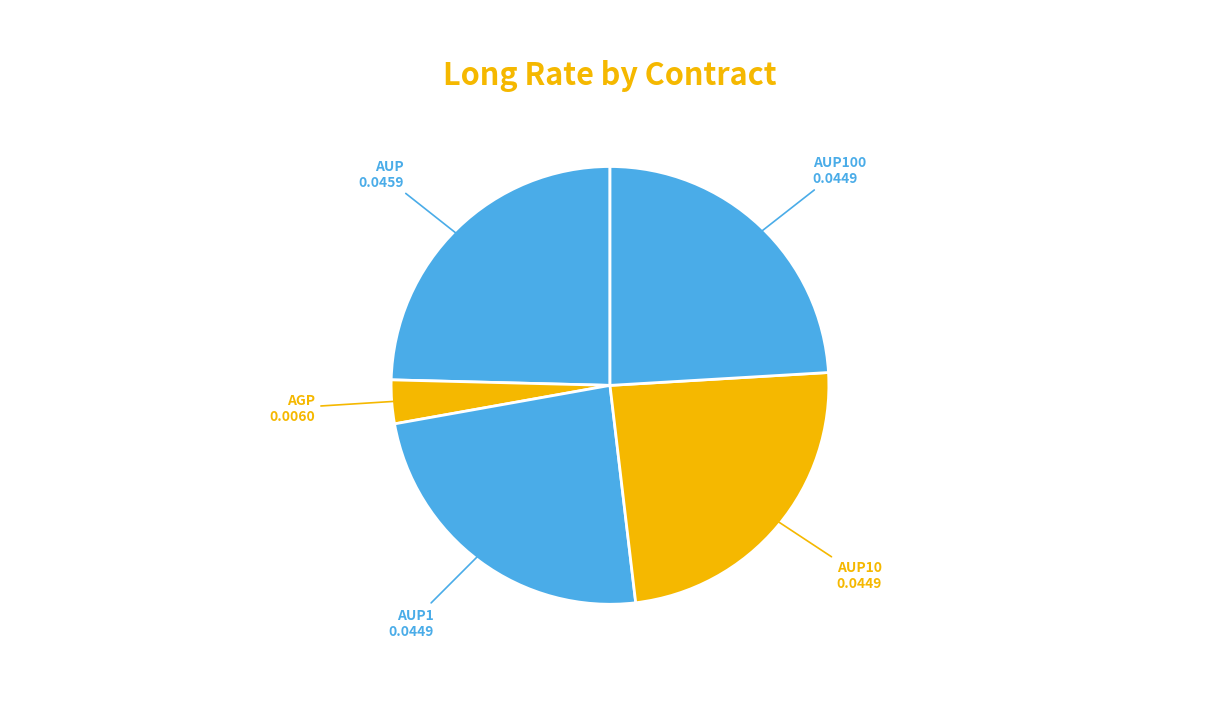

Between AGP and AUP100, which is larger?

AUP100